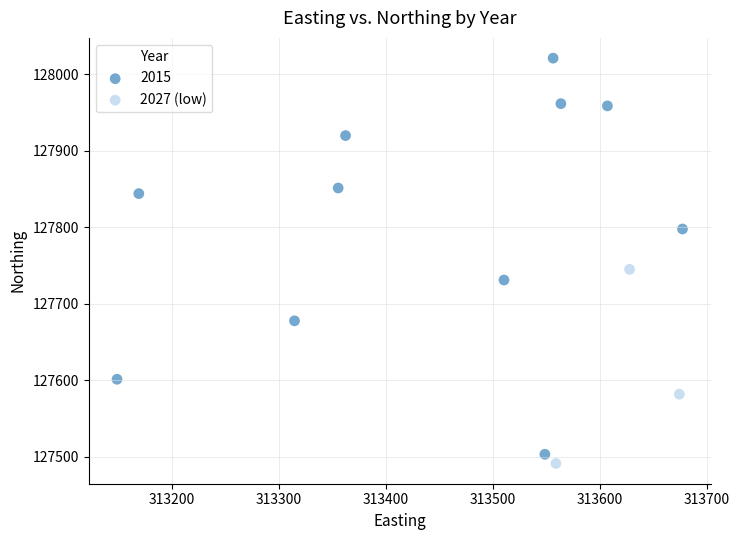

Which series has the widest spread of Y values?

2015